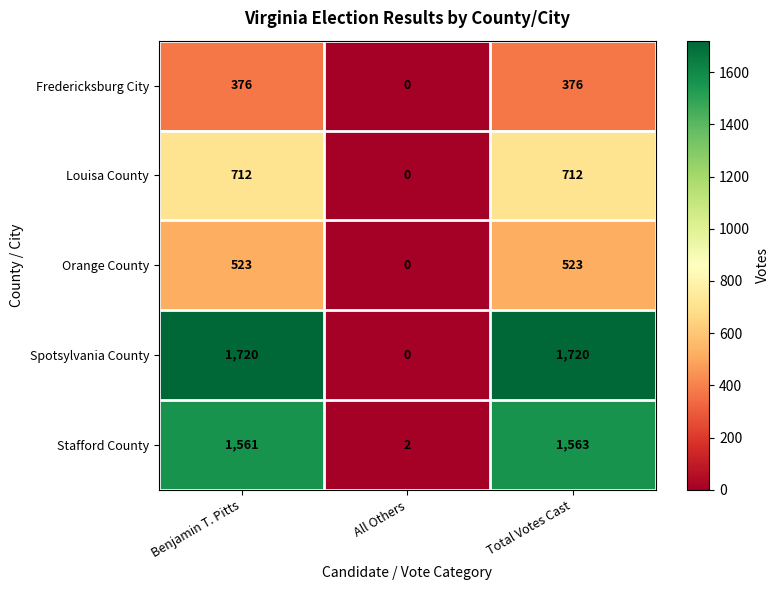

What is the difference between the Louisa County values at All Others and Total Votes Cast?

712